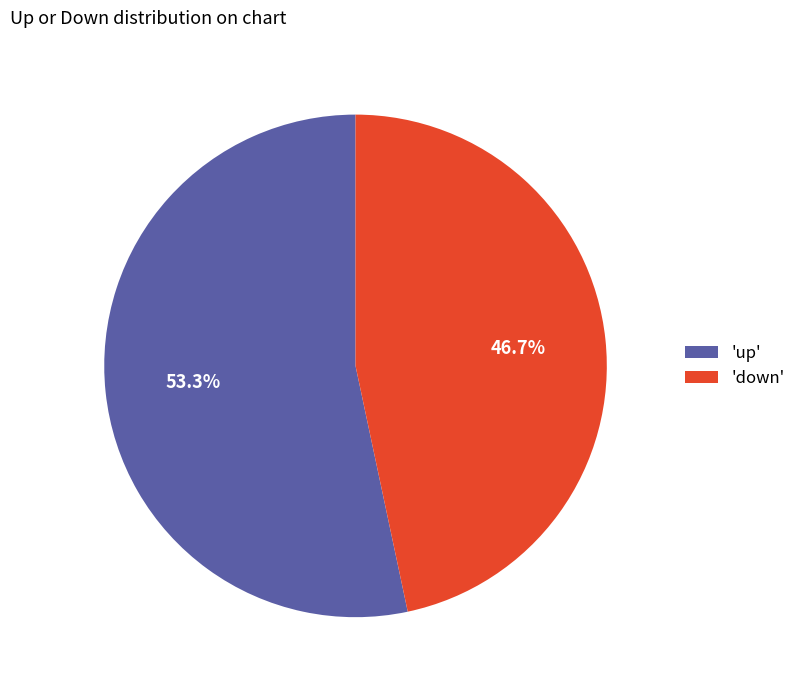

Which category has the biggest portion of the pie?

'up'